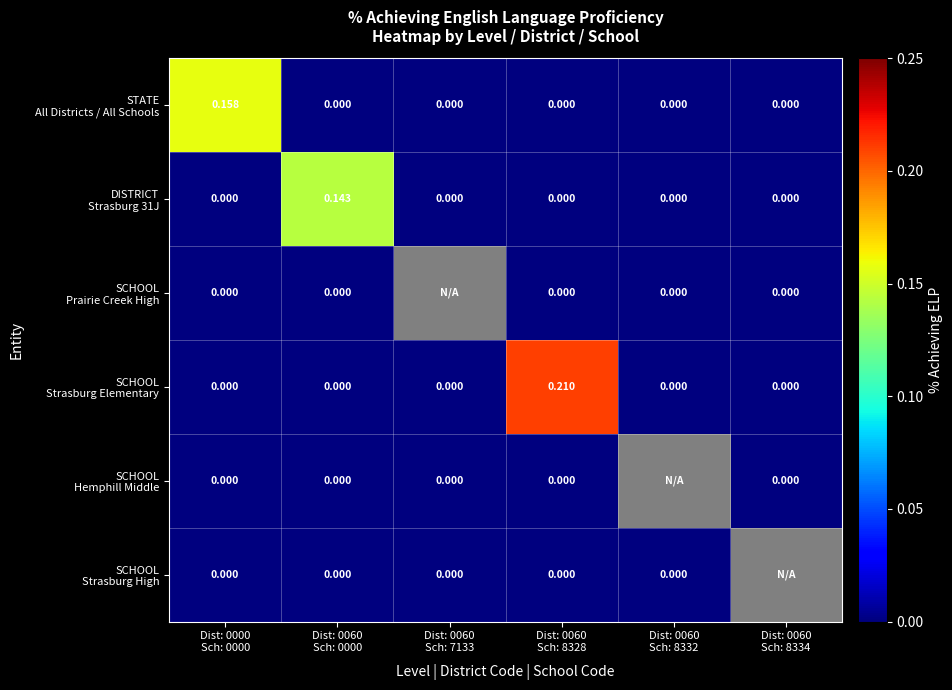

What is the total value across all series at Dist: 0000
Sch: 0000?

0.2